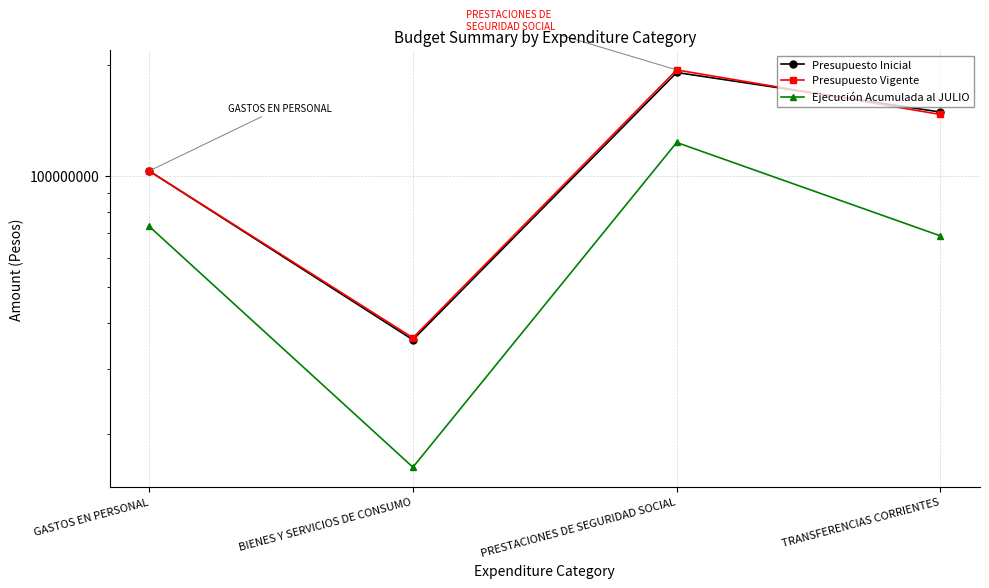

At which category does the chart reach its peak across all series?

PRESTACIONES DE SEGURIDAD SOCIAL